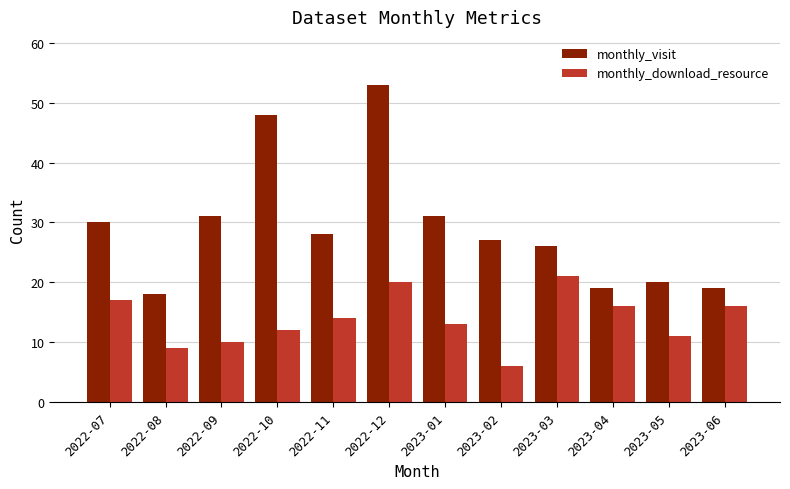

Reading left to right, transcribe all the data shown in this chart.

monthly_visit: 30	18	31	48	28	53	31	27	26	19	20	19
monthly_download_resource: 17	9	10	12	14	20	13	6	21	16	11	16